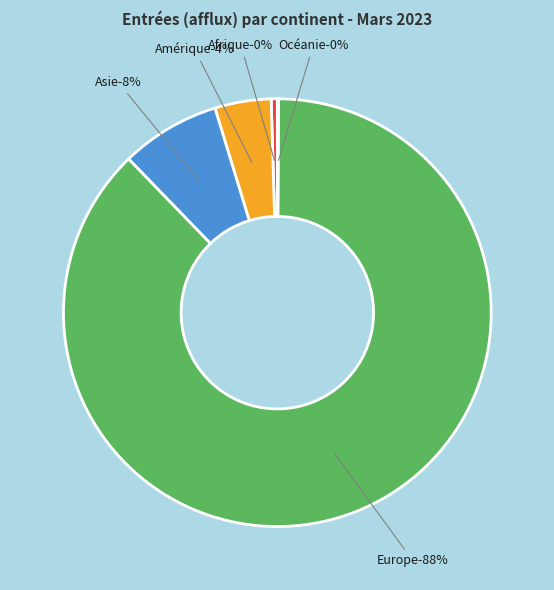

Rank the categories by value from lowest to highest.

Océanie, Afrique, Amérique, Asie, Europe